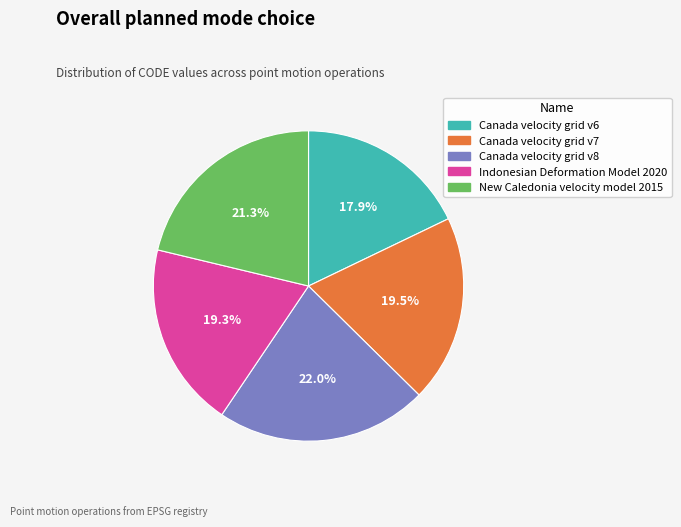

True or false: Canada velocity grid v8 accounts for 22% of the total.

True